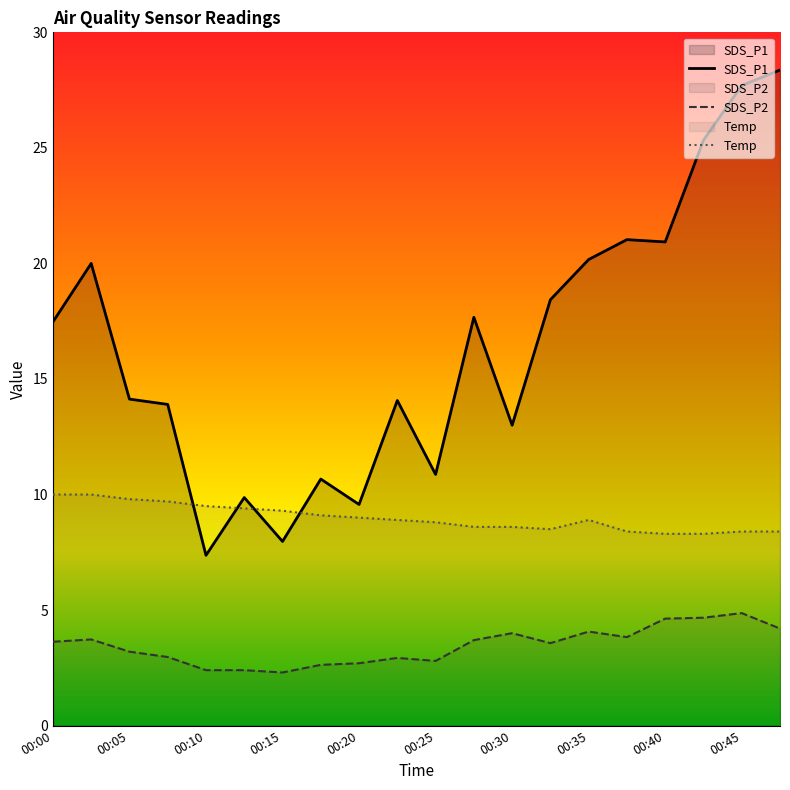

What is the minimum value for SDS_P2?

2.3